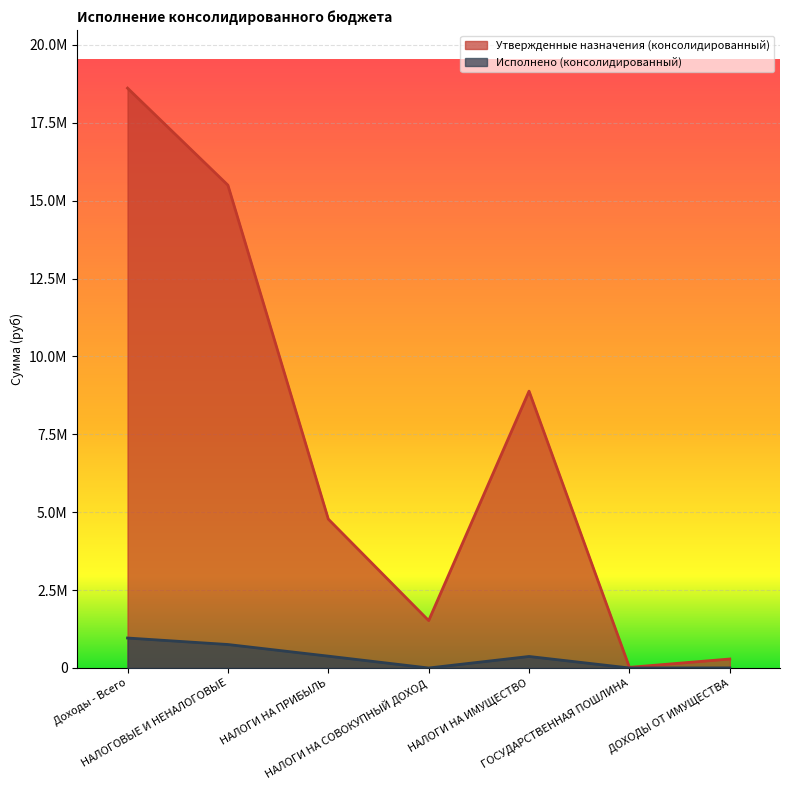

Between НАЛОГИ НА СОВОКУПНЫЙ ДОХОД and Доходы - Всего, which is larger?

Доходы - Всего